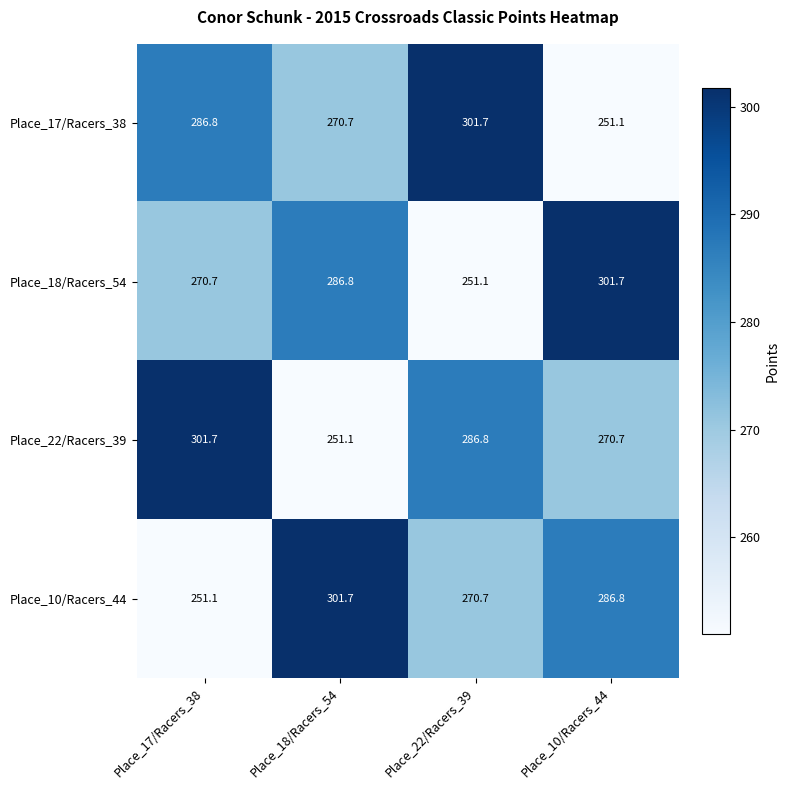

True or false: Place_10/Racers_44 has a value of 251.1 at Place_17/Racers_38.

True